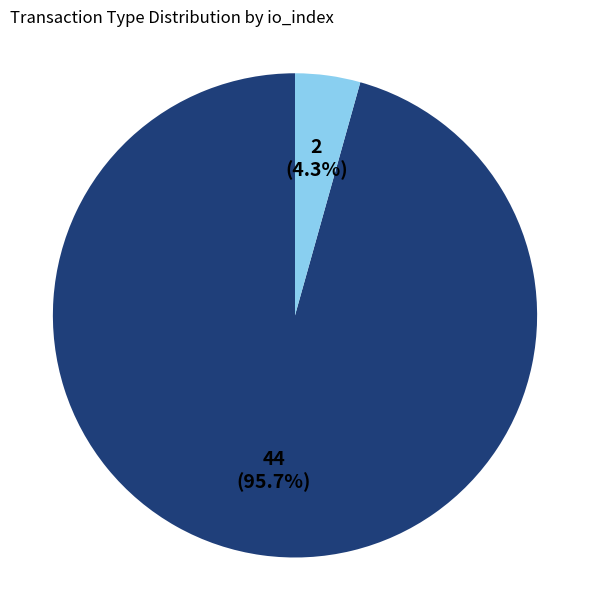

To the nearest percent, what is the difference between the largest and smallest slice percentages?

91%